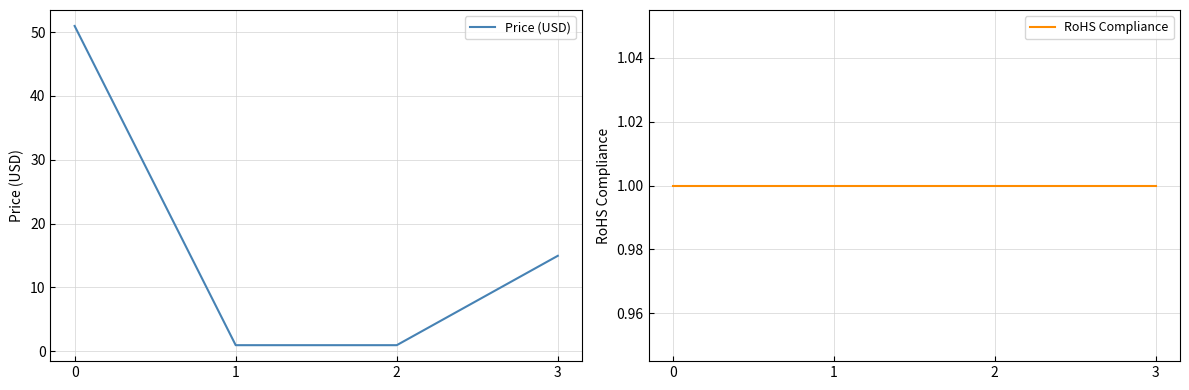

Reading left to right, list all the values displayed in this chart.

Price (USD): 51.0	0.9	0.9	14.9
RoHS Compliance: 1.0	1.0	1.0	1.0